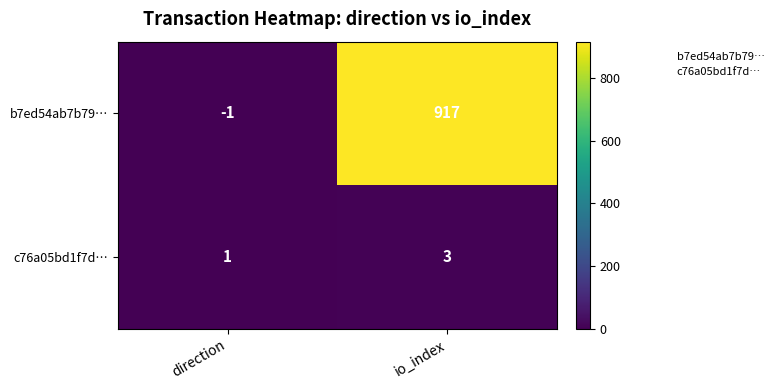

What is the sum of all c76a05bd1f7d… values?

4